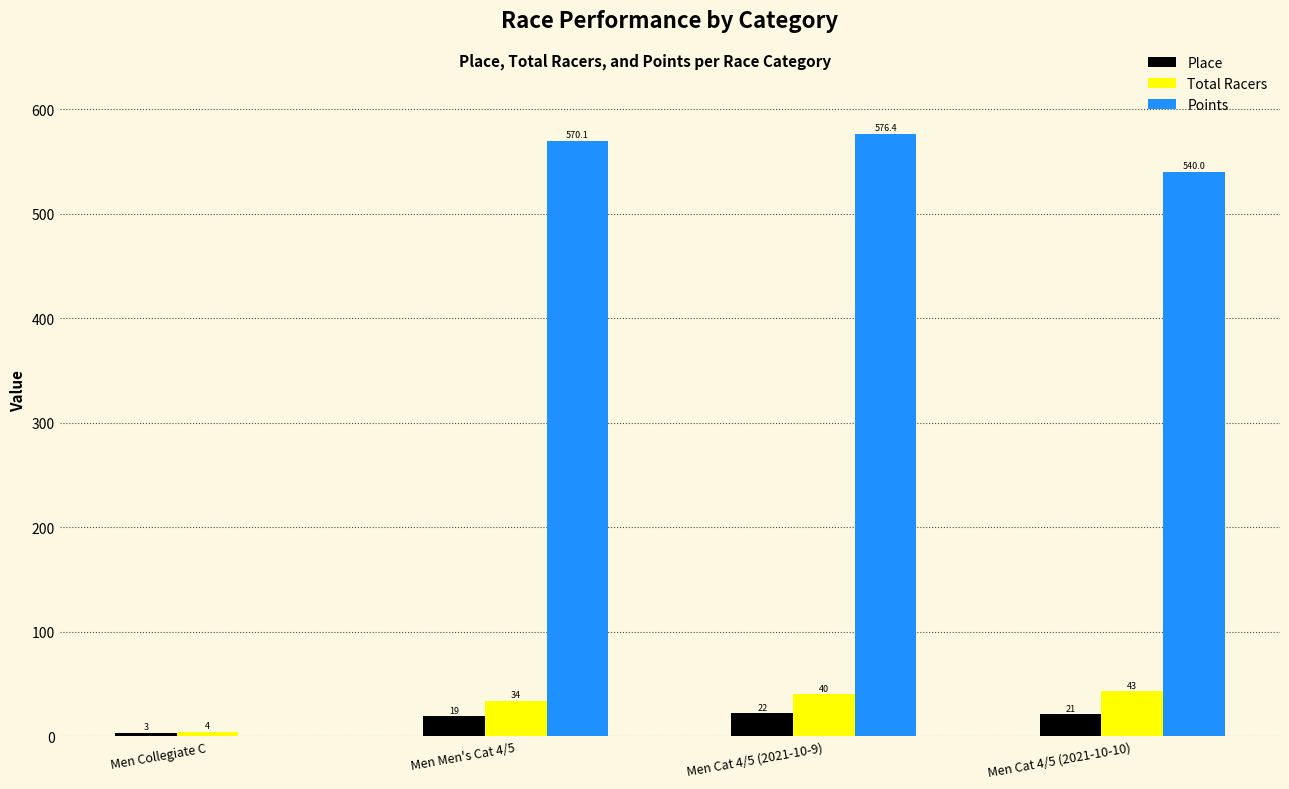

Where is Place nearest to the value 12?

Men Men's Cat 4/5